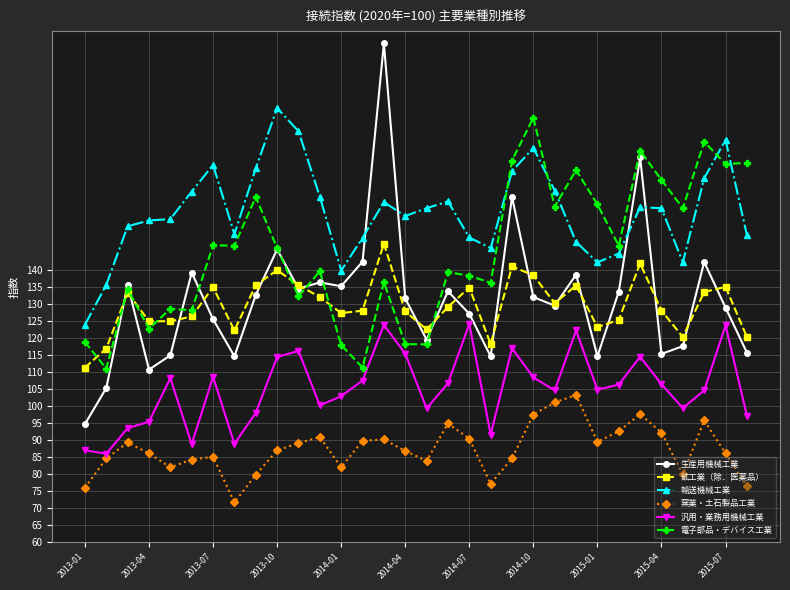

What is the value of the 輸送機械工業 point at the 22nd from the left?

175.8